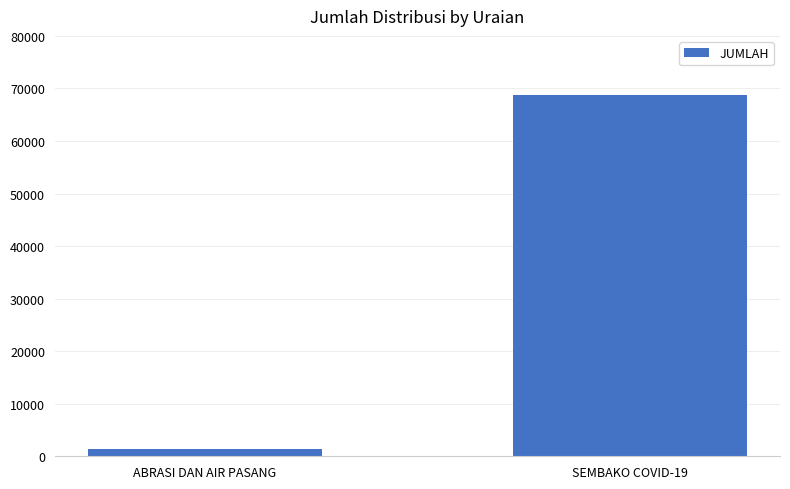

What value does the data have at SEMBAKO COVID-19?

68777